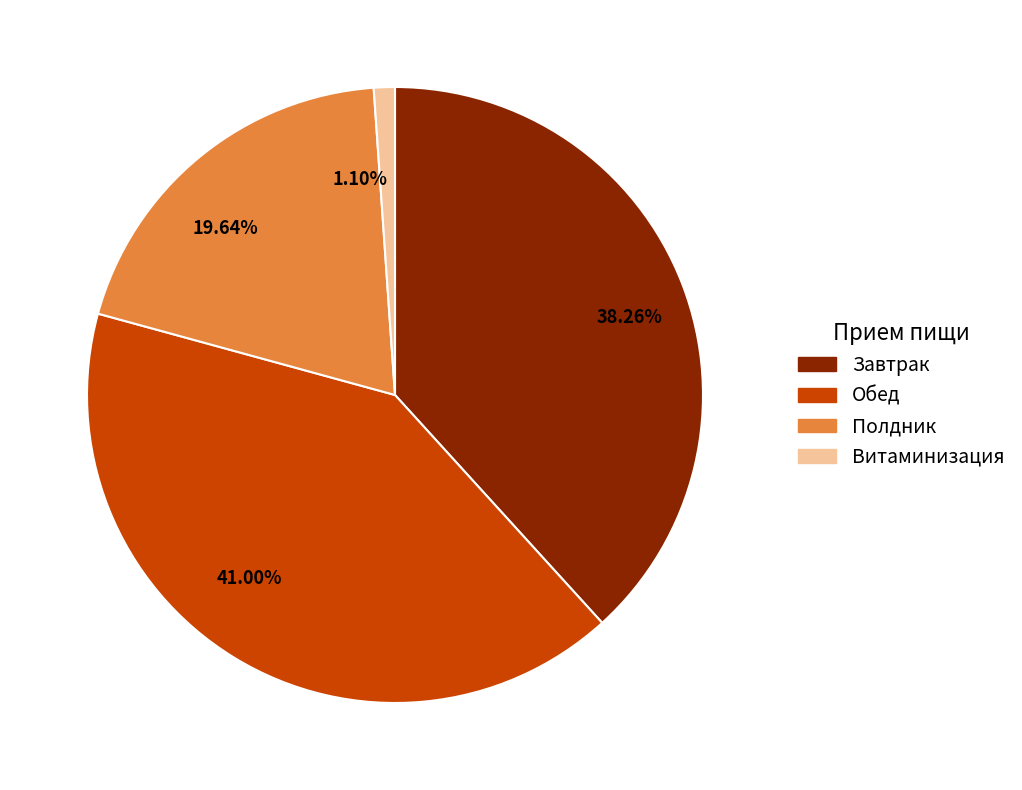

Between 41.00% and 1.10%, which is larger?

41.00%